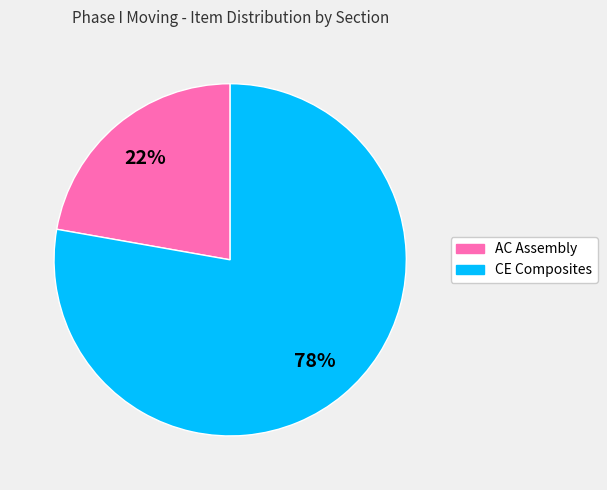

Does any single category account for the majority?

Yes